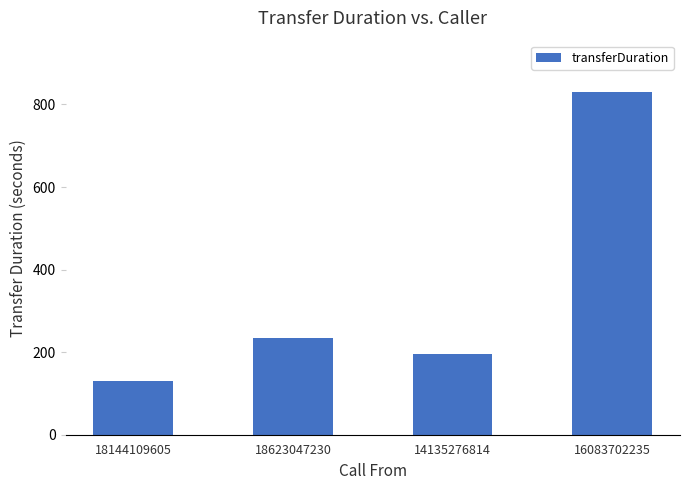

What is the change in value from 18144109605 to 14135276814?

+65